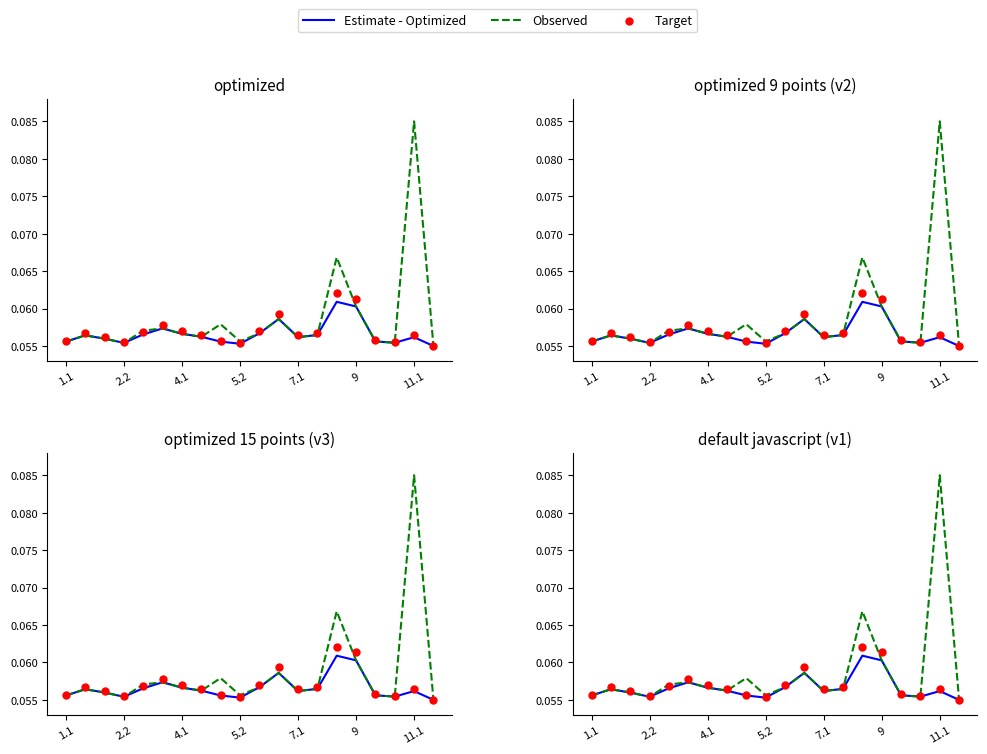

Which series has the widest spread of Y values?

Observed